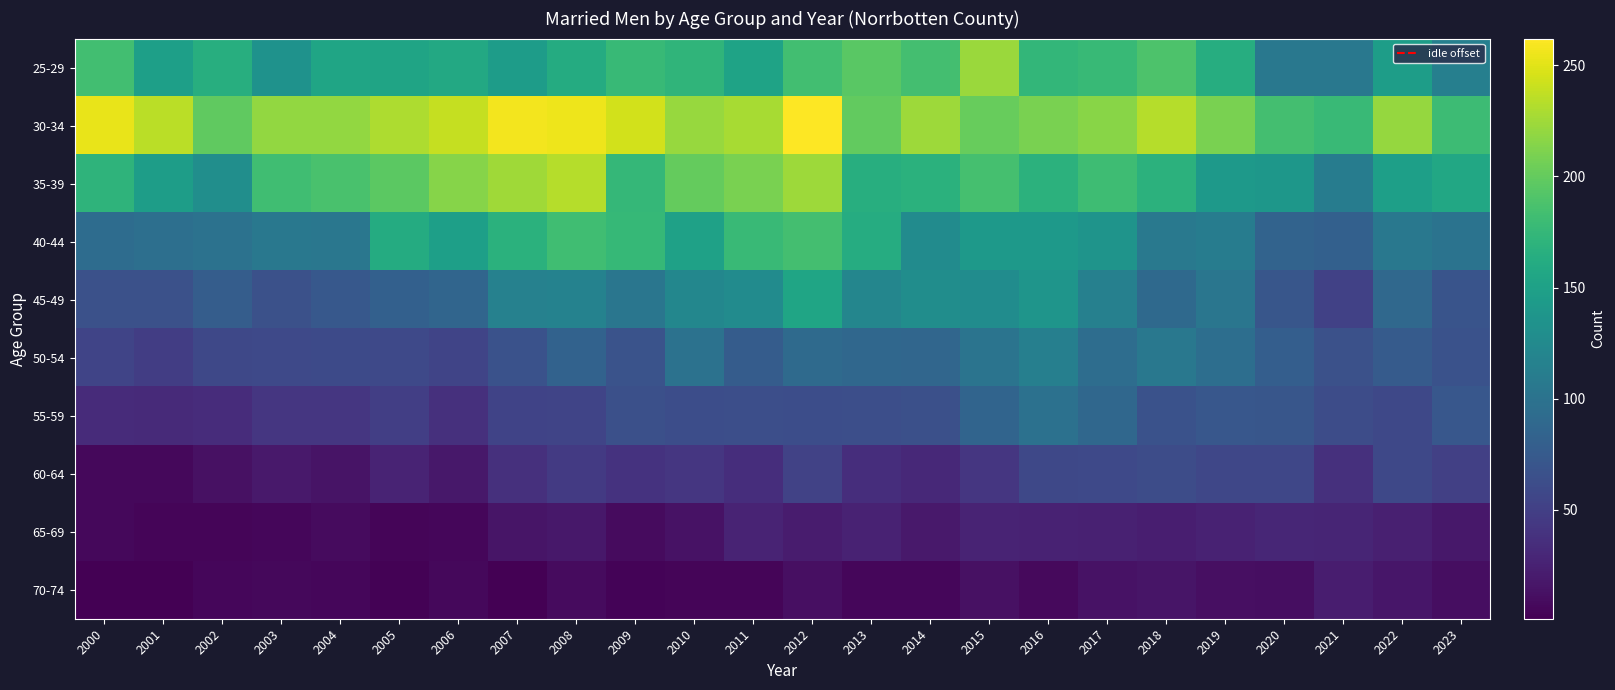

At 2003, list the series in order from smallest to largest.

65-69, 70-74, 60-64, 55-59, 50-54, 45-49, 40-44, 25-29, 35-39, 30-34